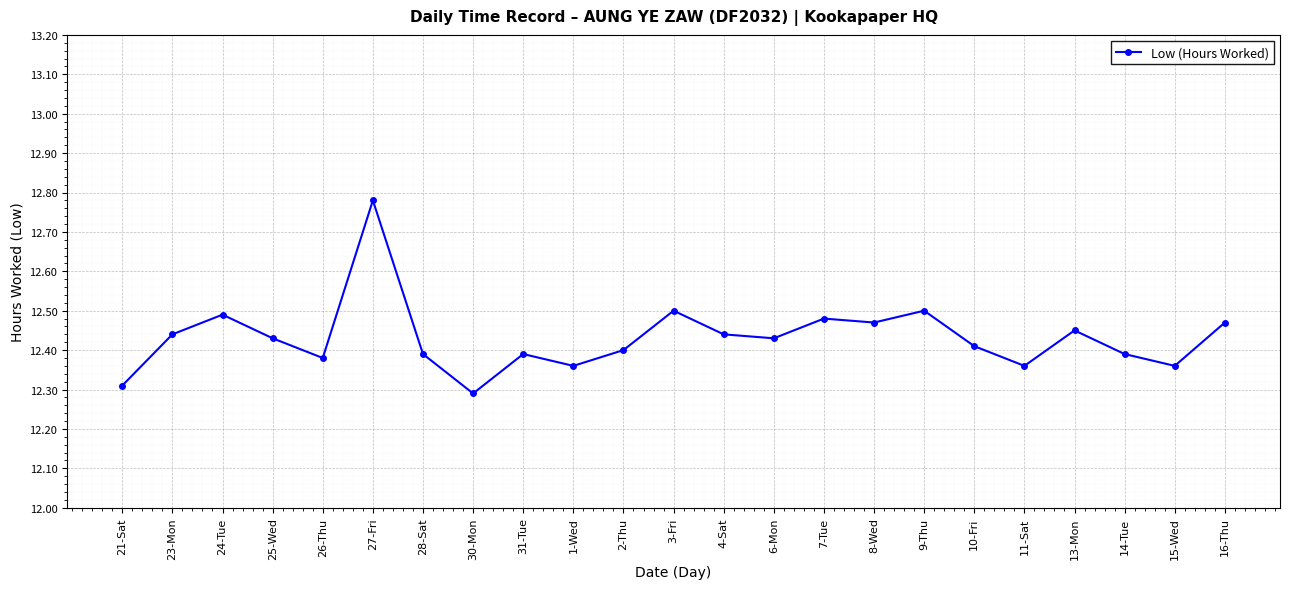

True or false: there are more than 1 points higher than both neighbors.

True